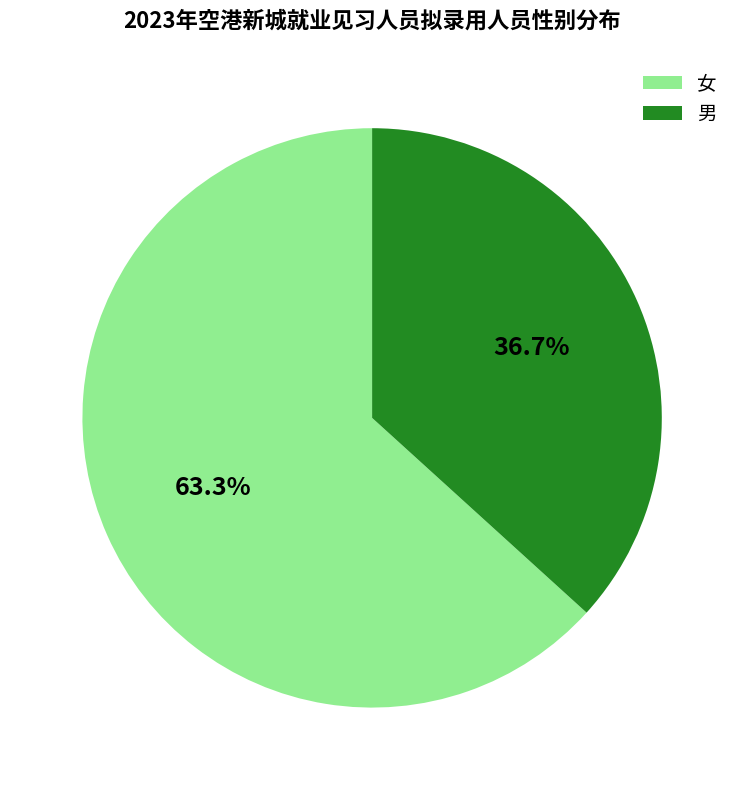

What is the largest slice in the pie chart?

女